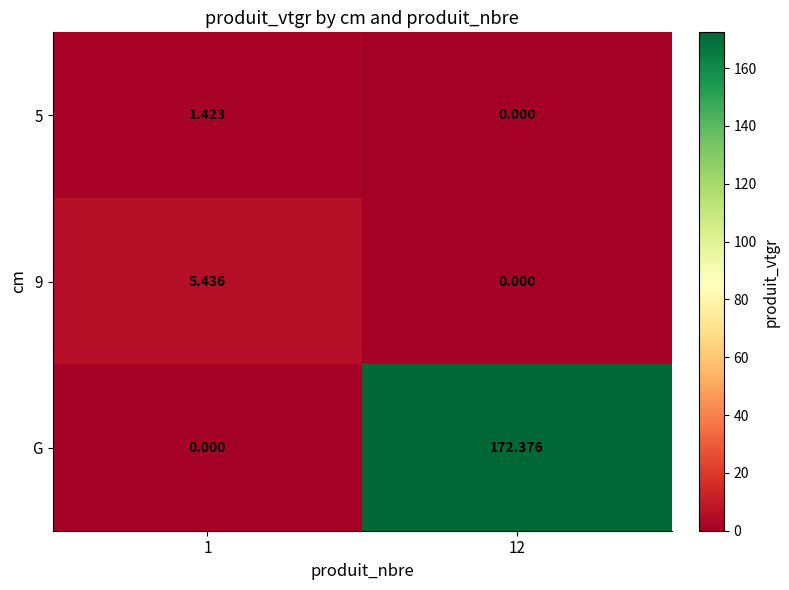

Between 1 and 12, which series saw the biggest shift?

G